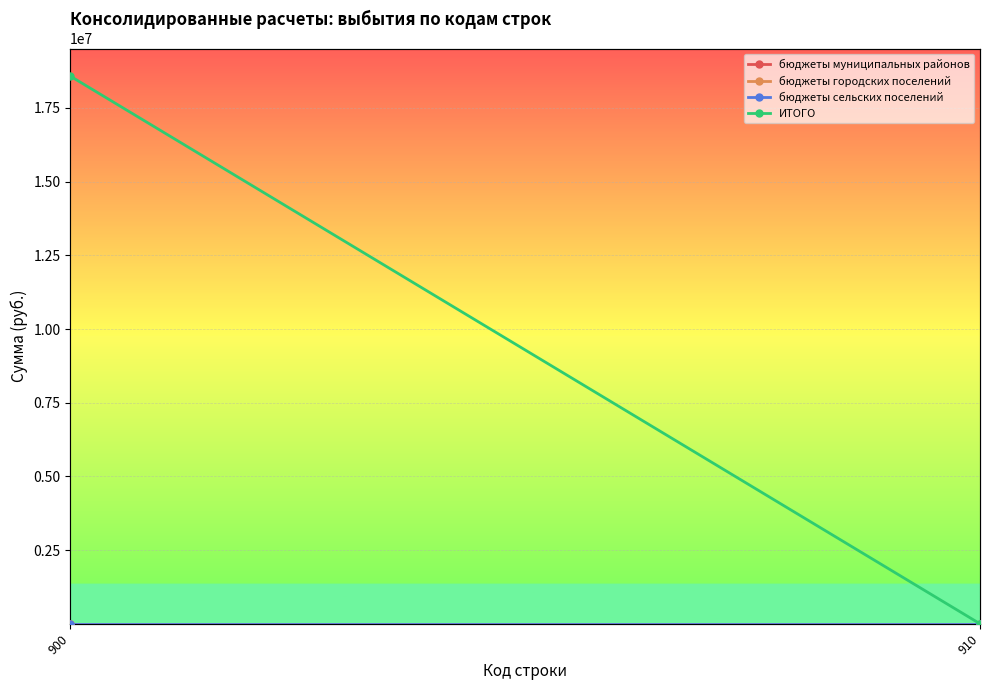

How many distinct data groups are displayed?

4